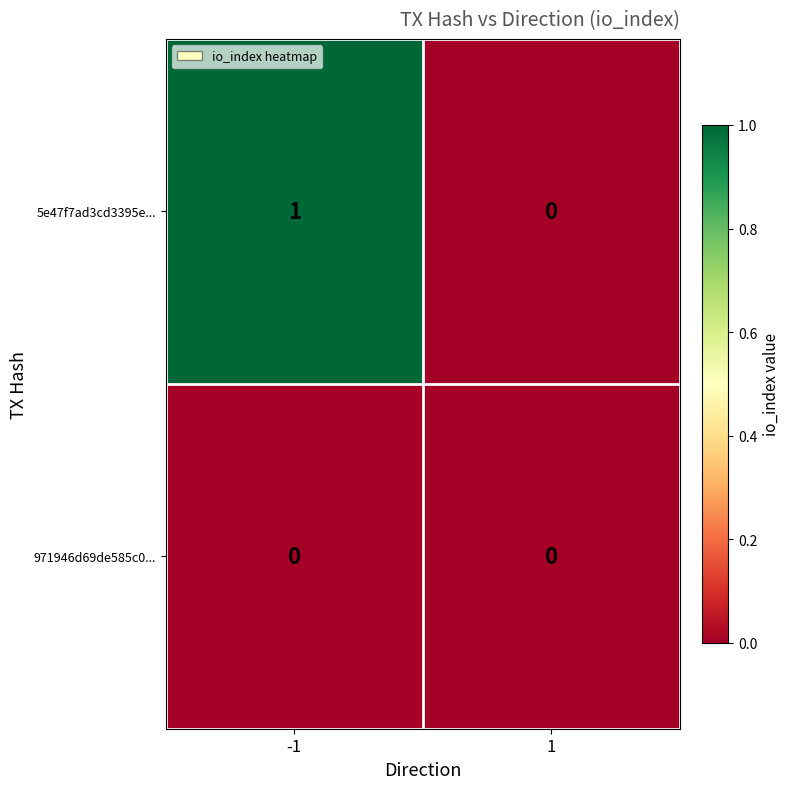

Which series has the largest total across all categories?

5e47f7ad3cd3395e...